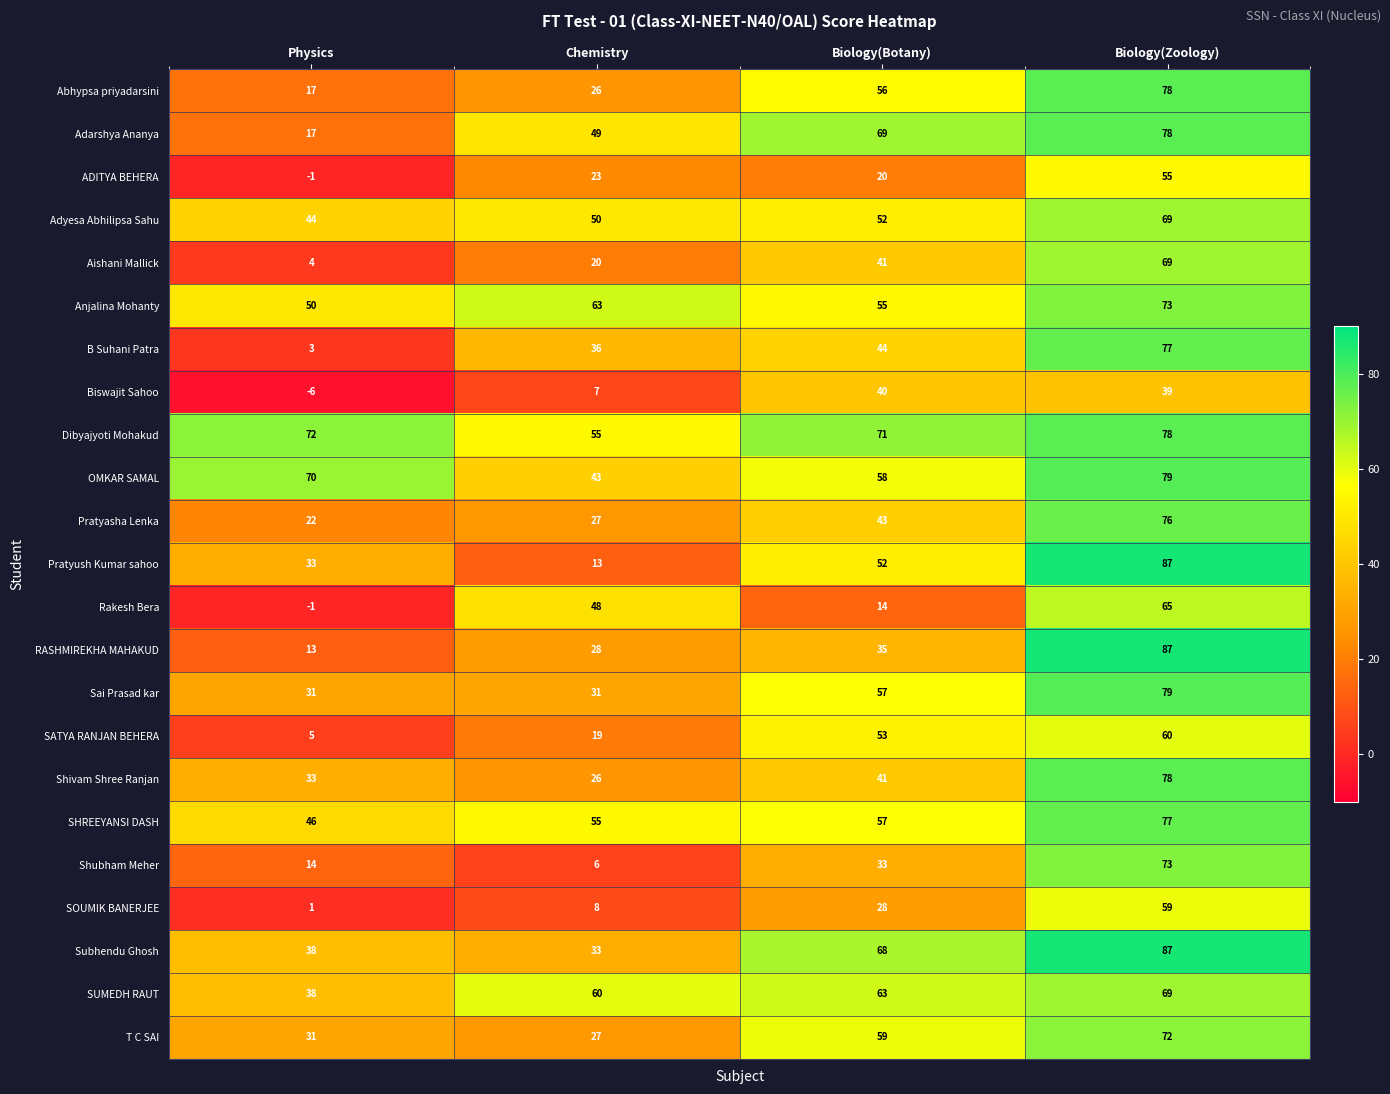

Where is Rakesh Bera nearest to the value 32?

Chemistry